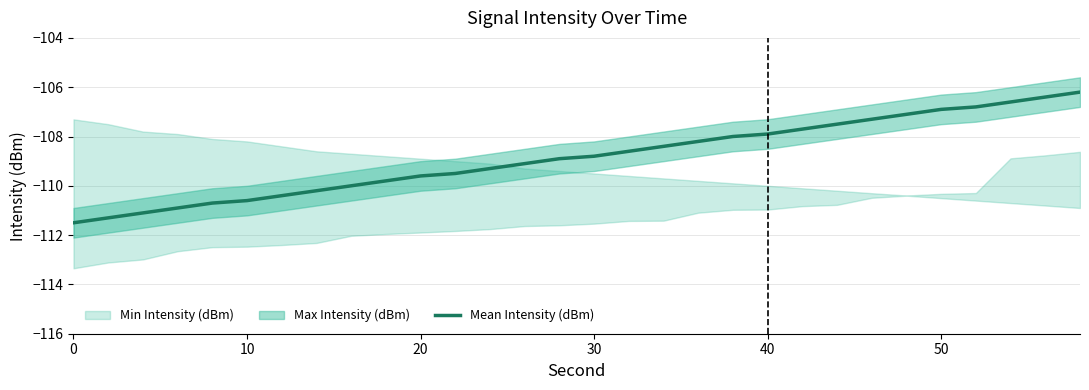

What is the lowest value of the Mean Intensity (dBm) series?

-111.5